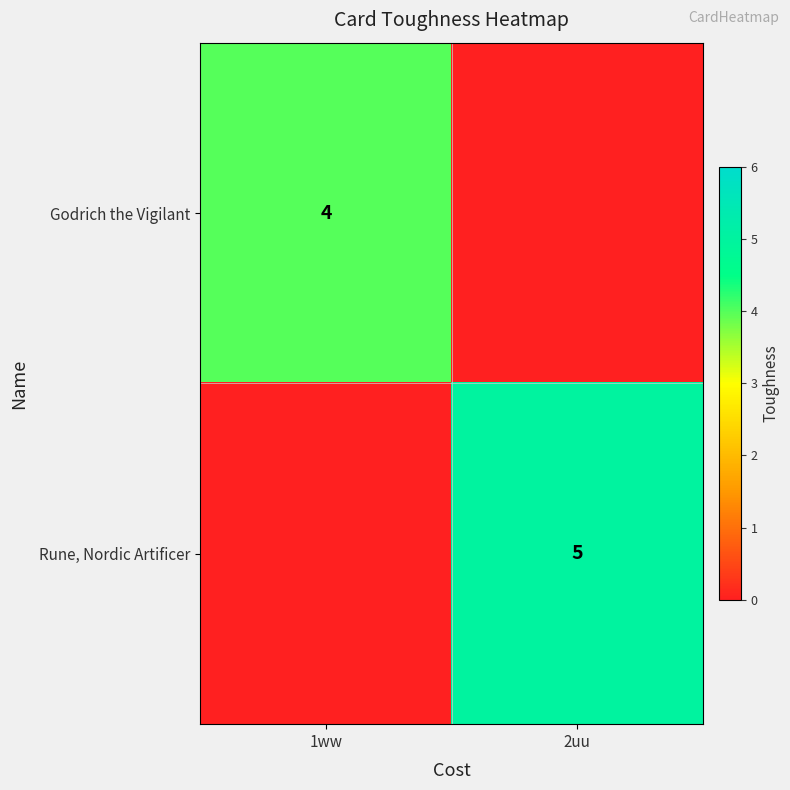

The Rune, Nordic Artificer series shows 2 at 2uu. True or false?

False